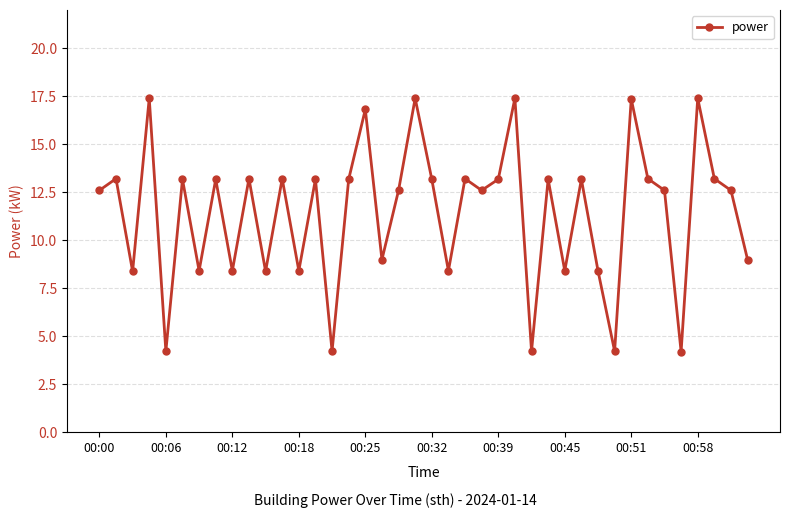

What is the difference between the maximum and minimum values?

13.2